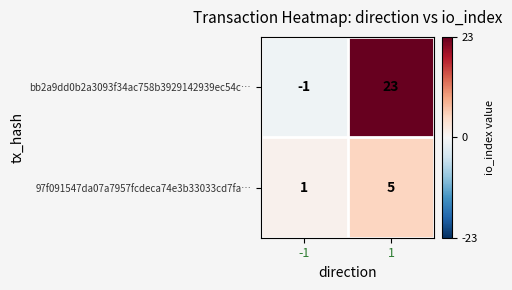

Is it true that 97f091547da07a7957fcdeca74e3b33033cd7fa… equals 2 at 1?

False